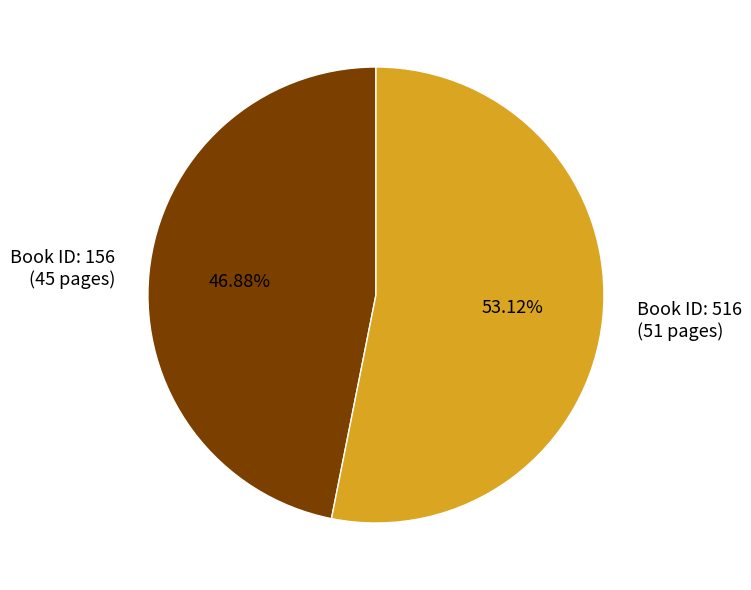

Does Book ID: 516 (51 pages) represent more than half of the total?

Yes